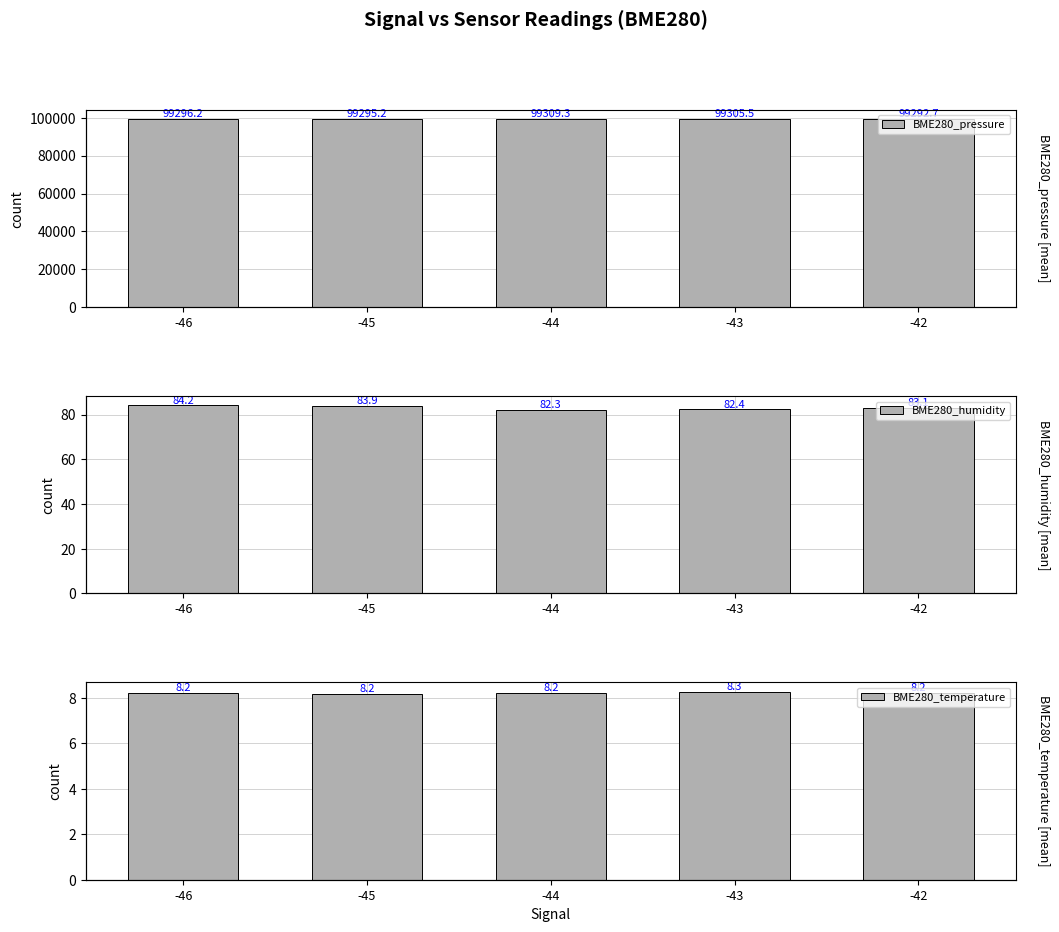

What is the minimum value shown in the chart?

8.2